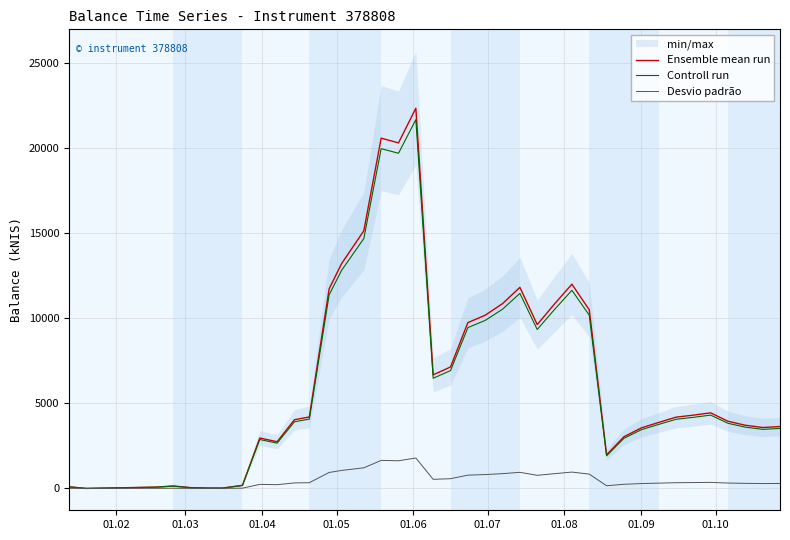

Reading left to right, transcribe all the data shown in this chart.

Ensemble mean run: 94.5	0.0	57.3	75.3	141.7	46.8	20.7	20.7	180.0	2960.1	2741.2	4034.2	4195.7	11719.2	13195.2	15128.5	20569.4	20291.0	22327.3	6670.3	7133.6	9736.2	10171.0	10851.6	11807.6	9622.3	10835.8	11994.8	10489.3	1972.8	3032.2	3552.9	3873.5	4183.3	4302.8	4438.6	3943.9	3709.6	3576.3	3633.7
Controll run: 91.7	0.0	55.6	73.0	137.4	45.4	20.0	20.0	174.6	2871.3	2659.0	3913.2	4069.8	11367.6	12799.3	14674.6	19952.3	19682.3	21657.5	6470.2	6919.6	9444.1	9865.9	10526.1	11453.4	9333.6	10510.7	11634.9	10174.7	1913.6	2941.3	3446.3	3757.3	4057.8	4173.7	4305.5	3825.6	3598.3	3469.0	3524.7
Desvio padrão: 7.6	0.0	4.6	6.0	11.3	3.7	1.7	1.7	14.4	236.8	219.3	322.7	335.7	937.5	1055.6	1210.3	1645.6	1623.3	1786.2	533.6	570.7	778.9	813.7	868.1	944.6	769.8	866.9	959.6	839.1	157.8	242.6	284.2	309.9	334.7	344.2	355.1	315.5	296.8	286.1	290.7